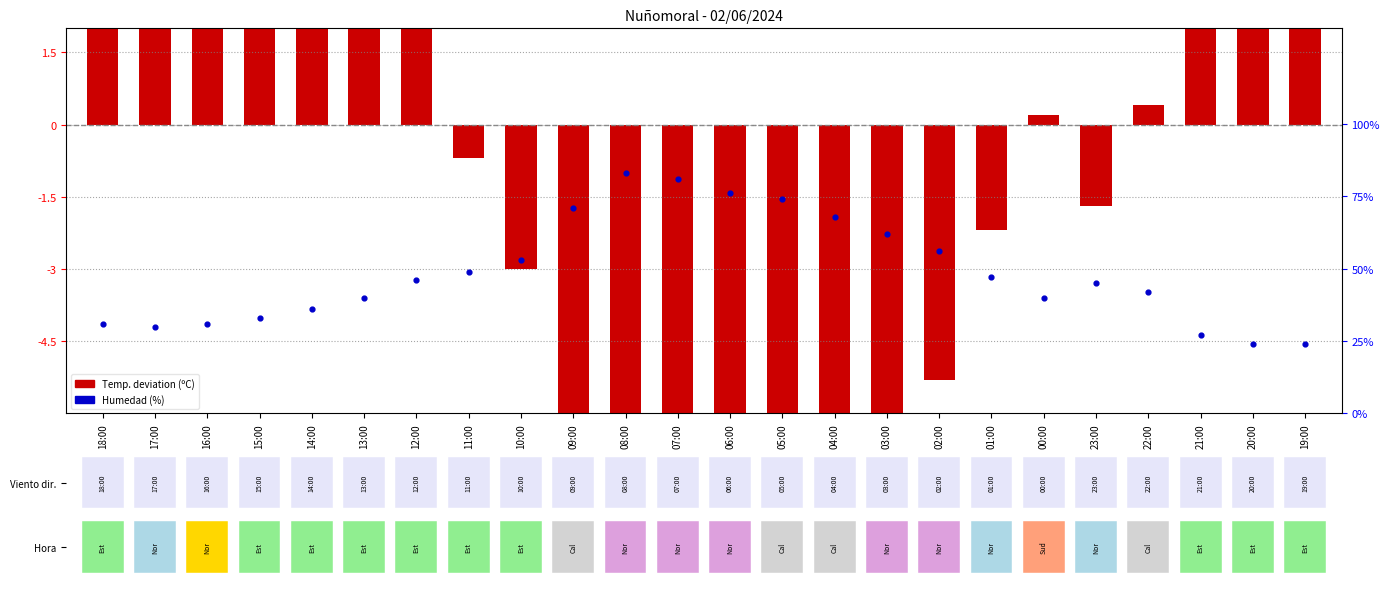

What are all the series names shown in the legend?

Temp deviation (ºC), Humedad (%)